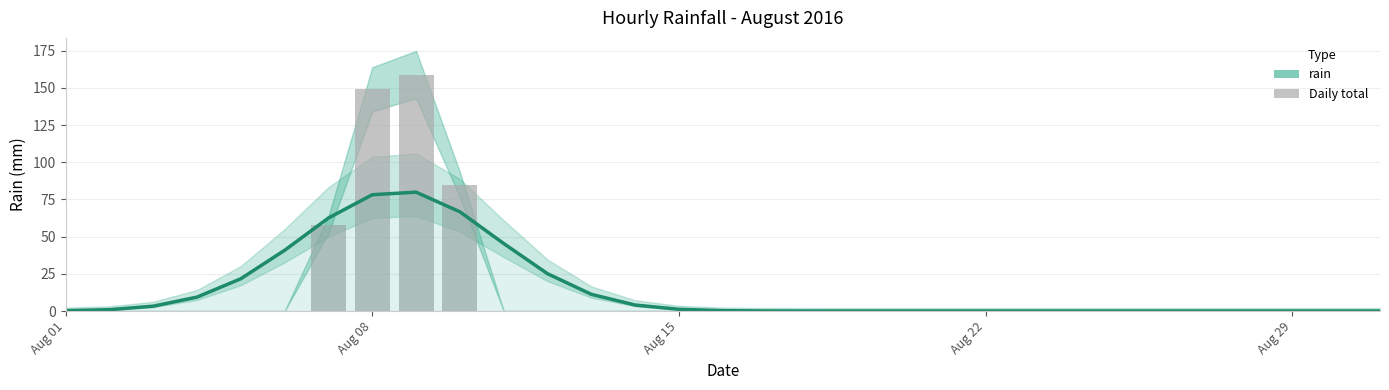

The value at Aug 15 is 4.2. True or false?

False